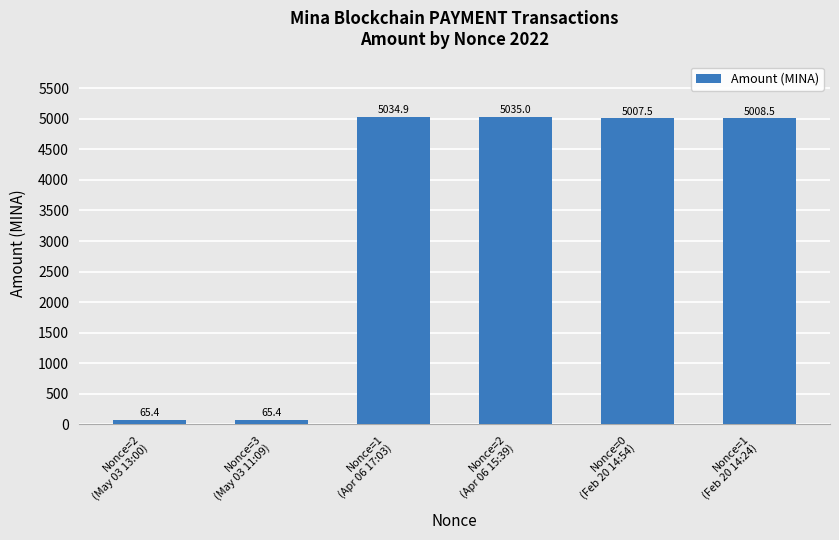

What is the difference between the values at Nonce=1
(Apr 06 17:03) and Nonce=3
(May 03 11:09)?

4969.5